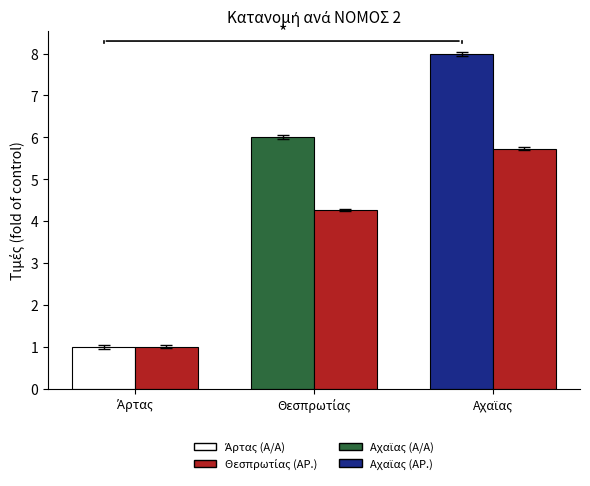

What is the minimum value shown in the chart?

1.0